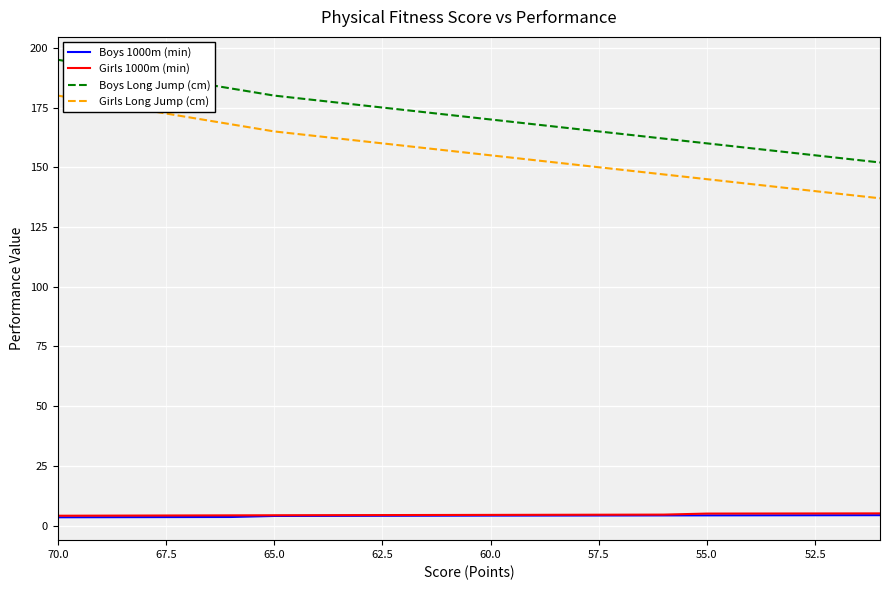

List the series in order of their peak value, highest first.

Boys Long Jump (cm), Girls Long Jump (cm), Girls 1000m (min), Boys 1000m (min)